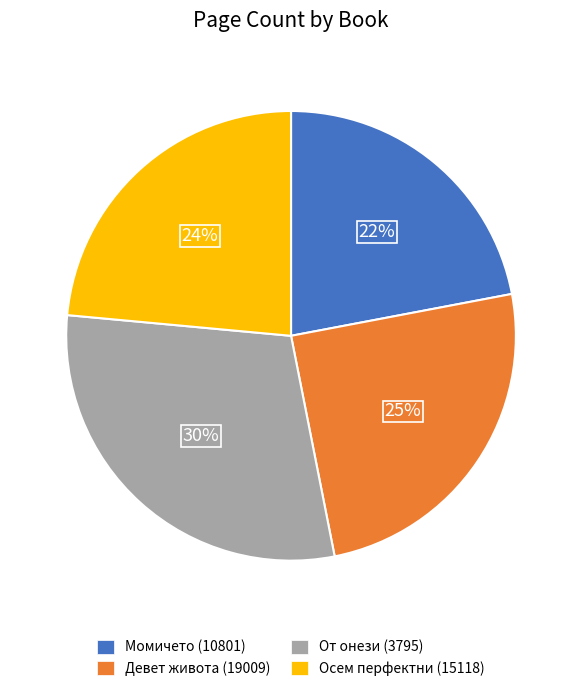

To the nearest percent, what is the average slice percentage?

25%